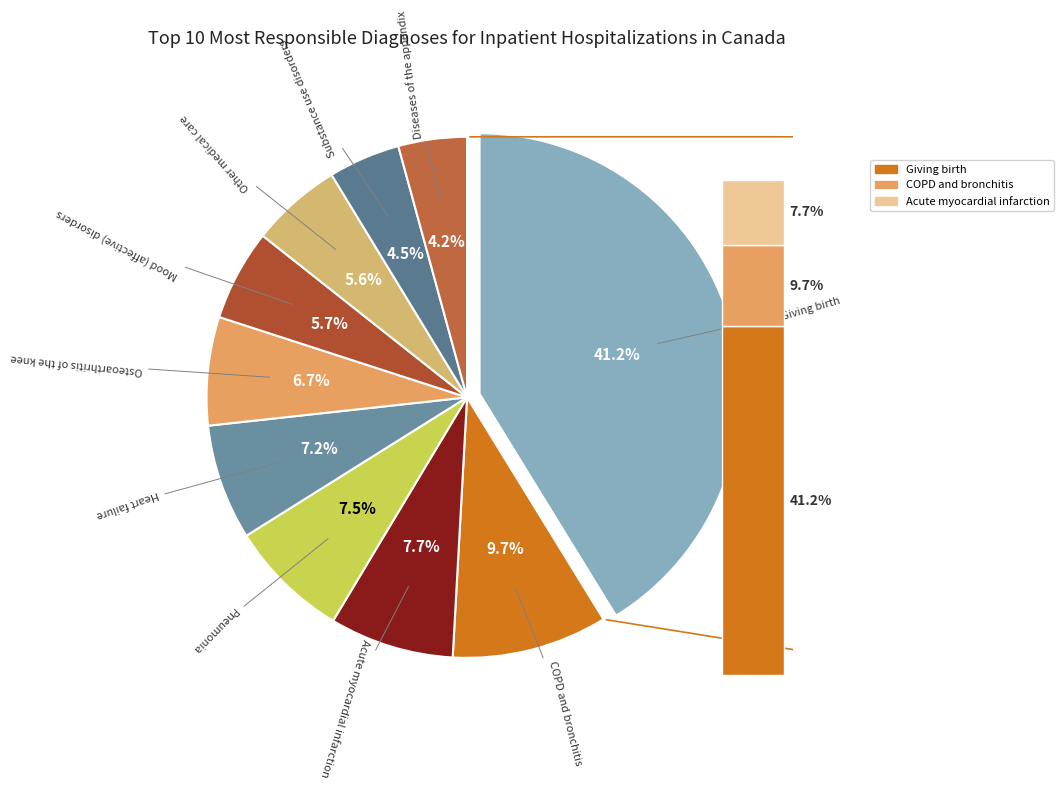

How many segments does this pie chart have?

10